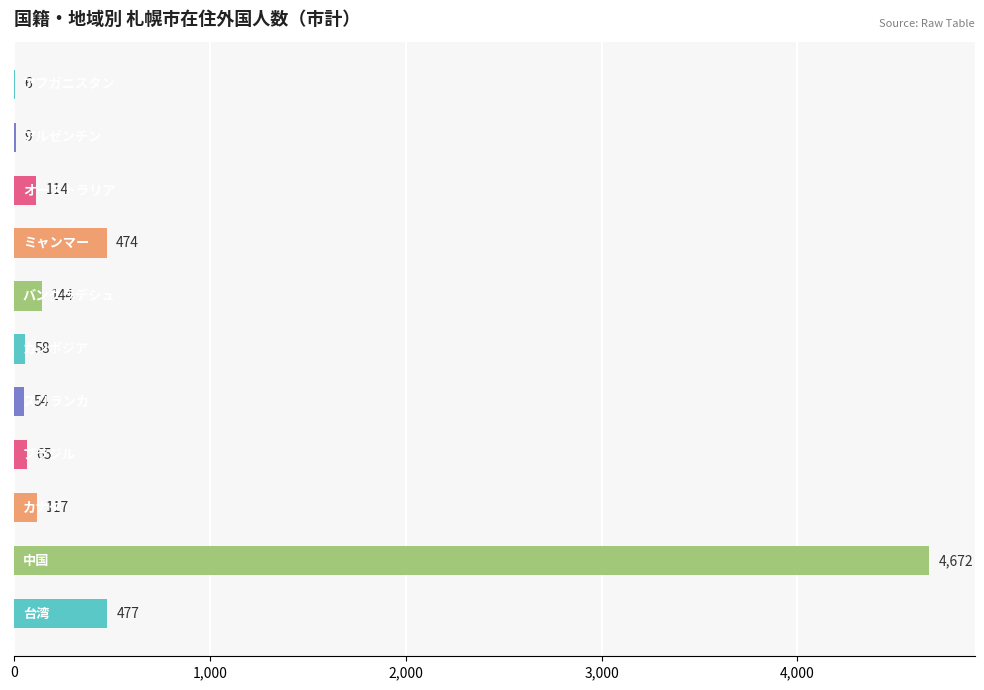

What is the greatest value displayed?

4672